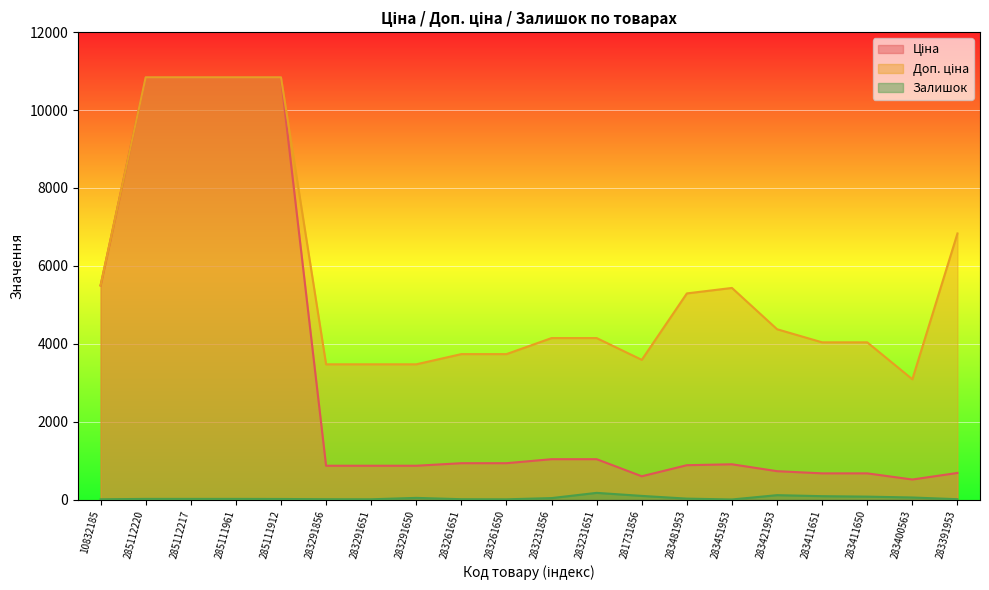

At which category does the chart reach its minimum across all series?

283451953